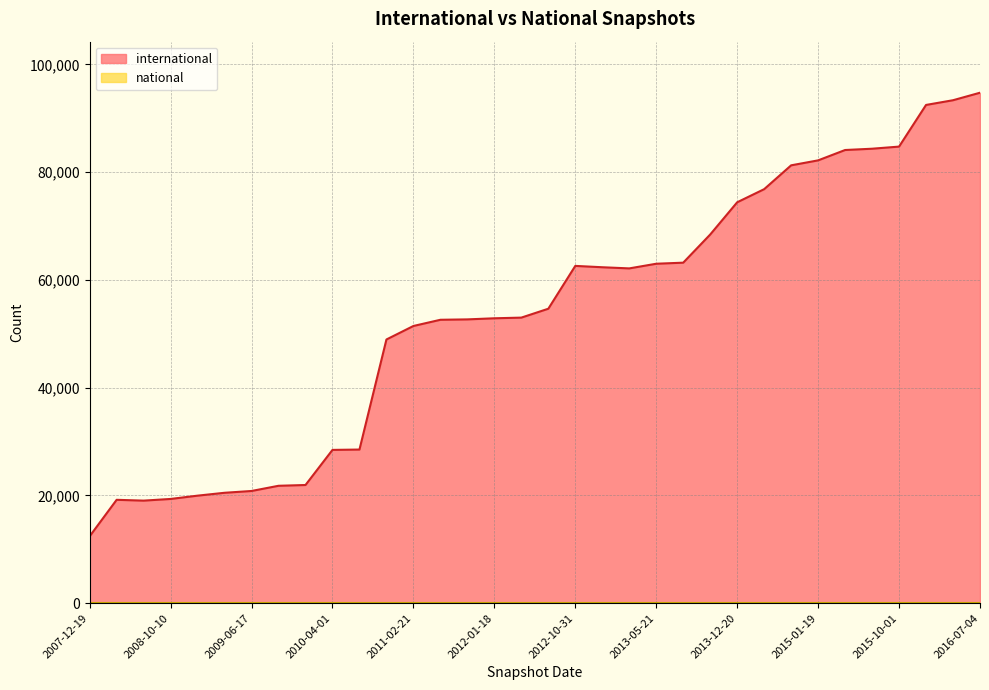

Which series changed the most between 2013-09-10 and 2015-01-19?

international